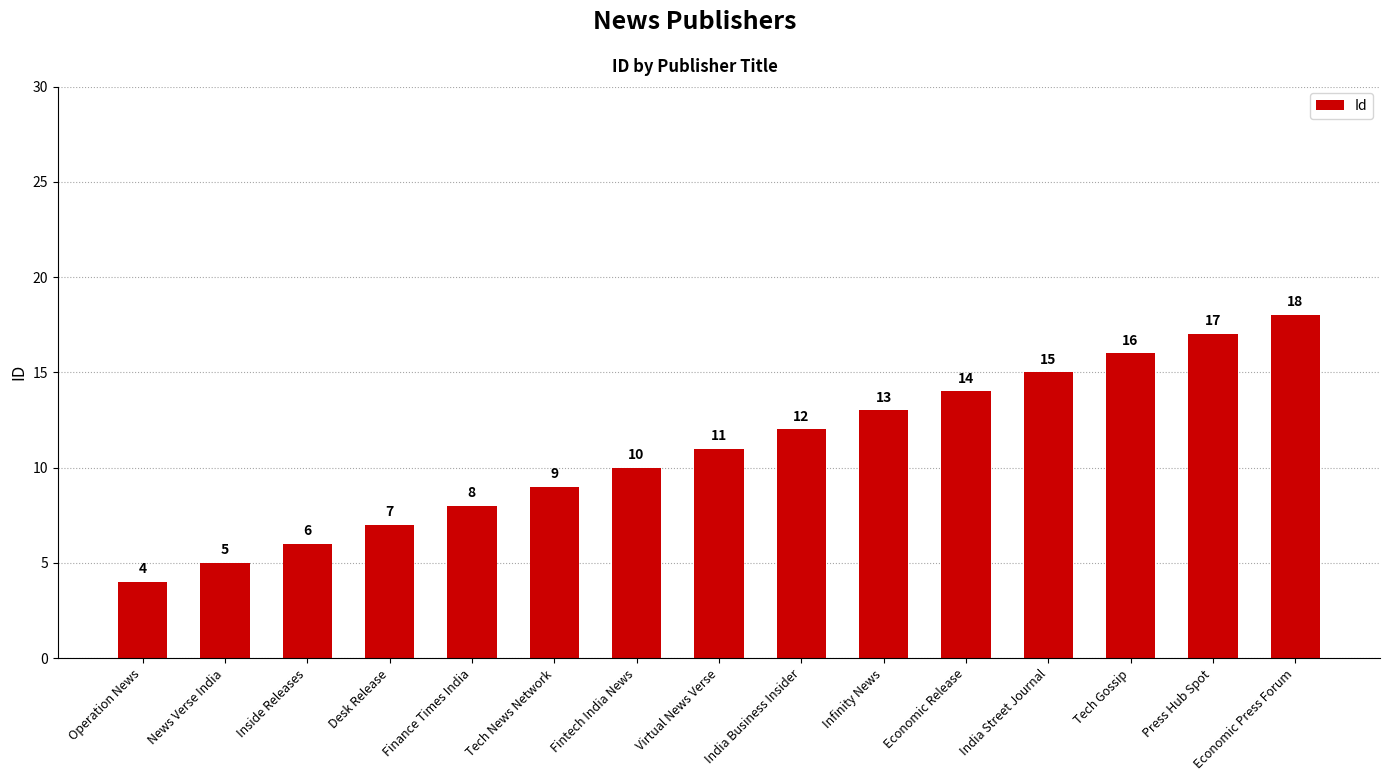

Is it true that the value at Infinity News is 22?

False